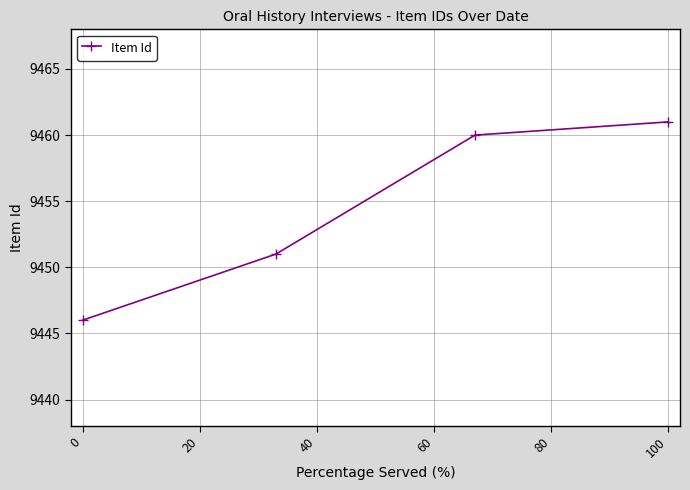

What is the value of the 4th point from the left?

9461